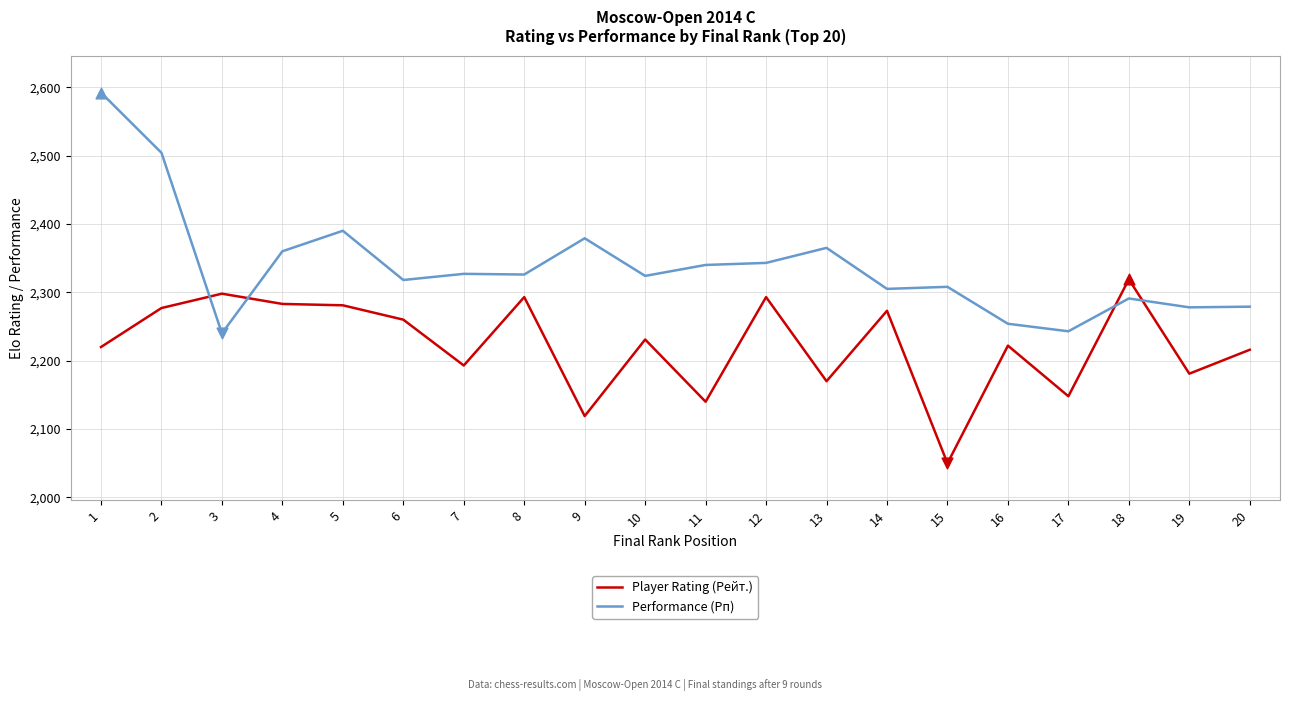

What is the total value across all series at 19?

4459